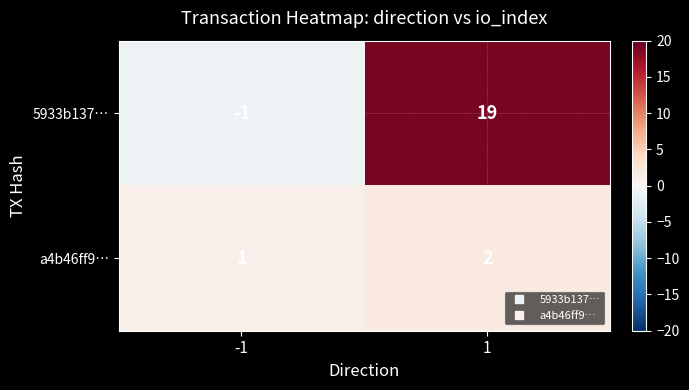

The a4b46ff9… series shows 2 at 1. True or false?

True